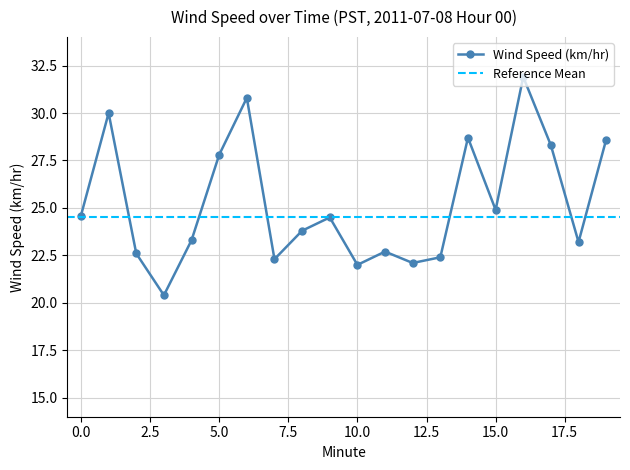

Does the chart have visible grid lines?

Yes